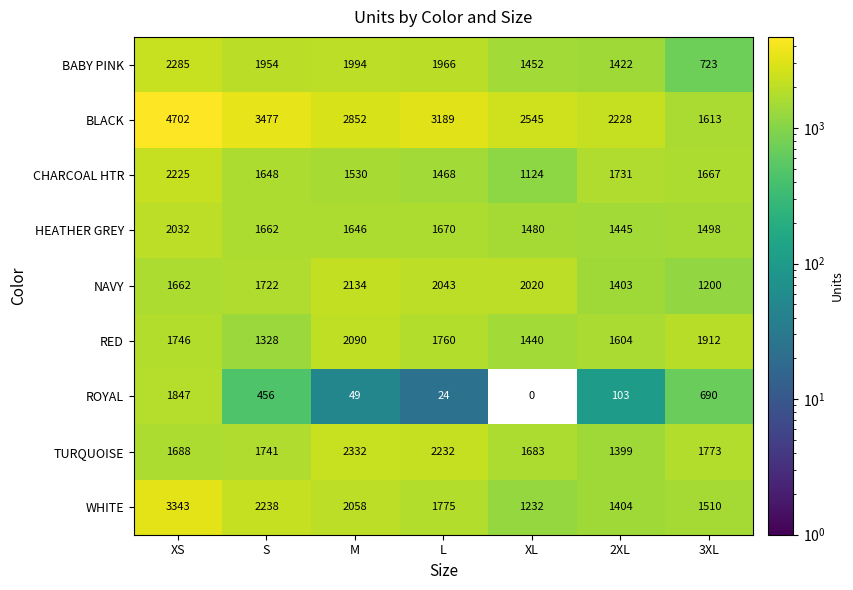

What is the sum of all RED values?

11880